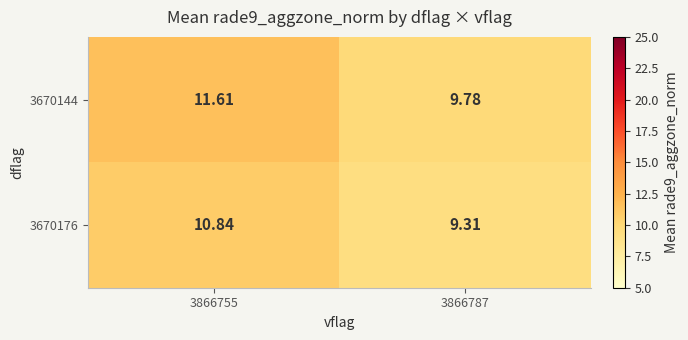

Is the value of 3670176 at 3866755 greater than the value of 3670144 at 3866787?

Yes